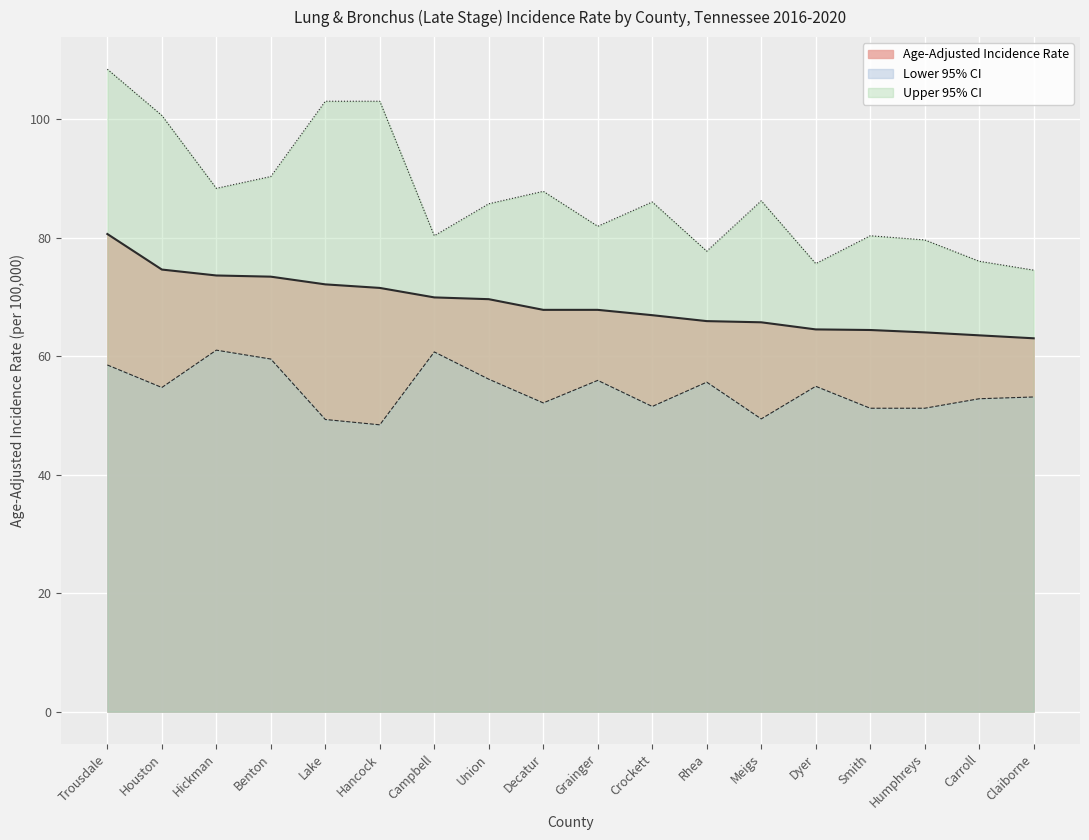

What position from the right is Trousdale?

18